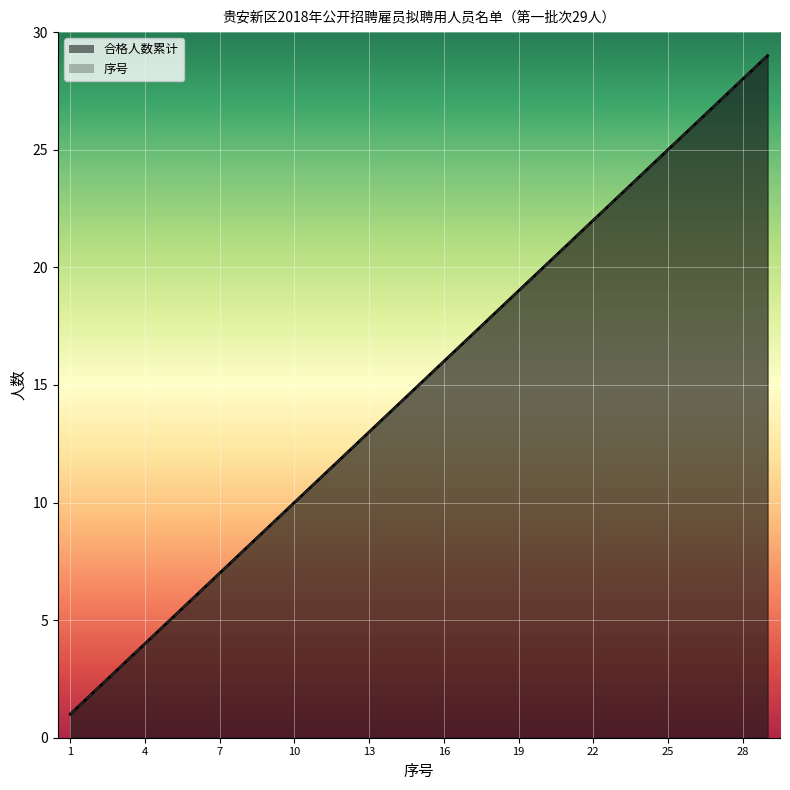

How many values in the 合格人数累计_line series are below 15?

14